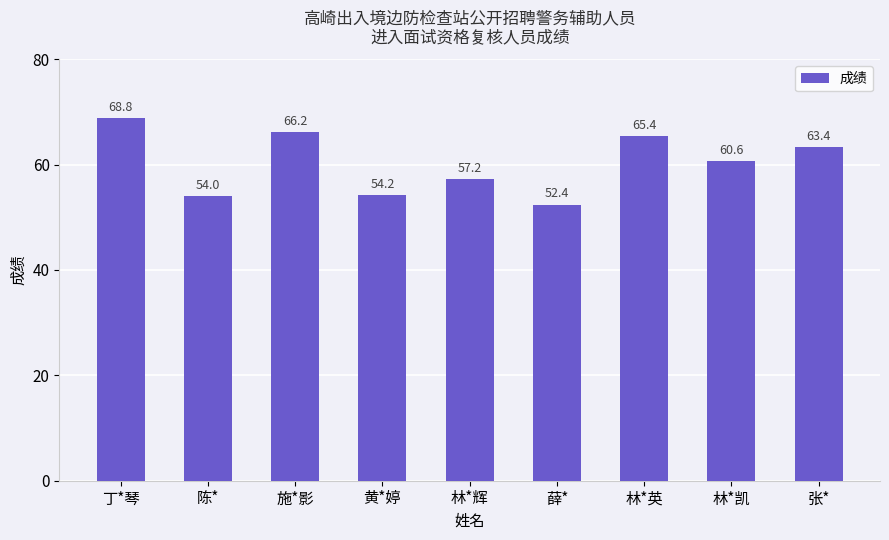

Count the number of data series in this chart.

1